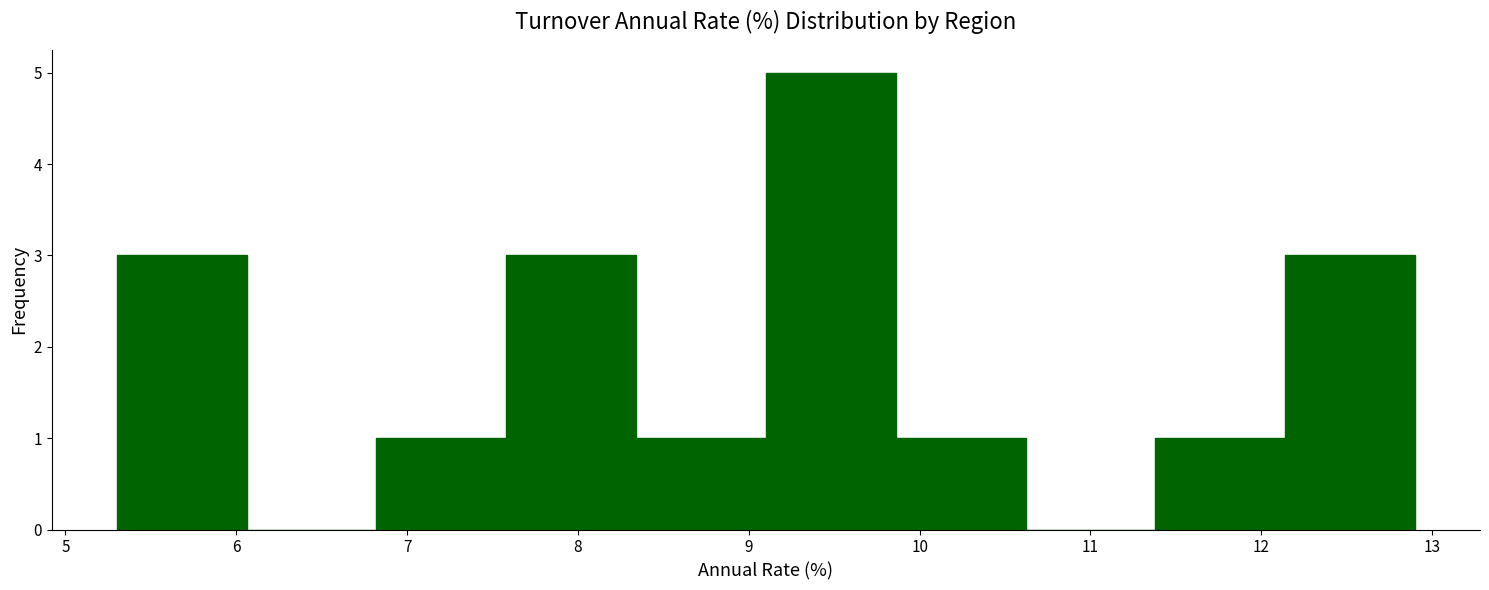

Reading left to right, list every bar in this chart as the range it spans on the x-axis followed by its height. Neither the bar edges nor the heights are printed on the chart, so give them approximately, as read against the axes.

5.30 to 6.06: 3
6.06 to 6.82: 0
6.82 to 7.58: 1
7.58 to 8.34: 3
8.34 to 9.10: 1
9.10 to 9.86: 5
9.86 to 10.62: 1
10.62 to 11.38: 0
11.38 to 12.14: 1
12.14 to 12.90: 3